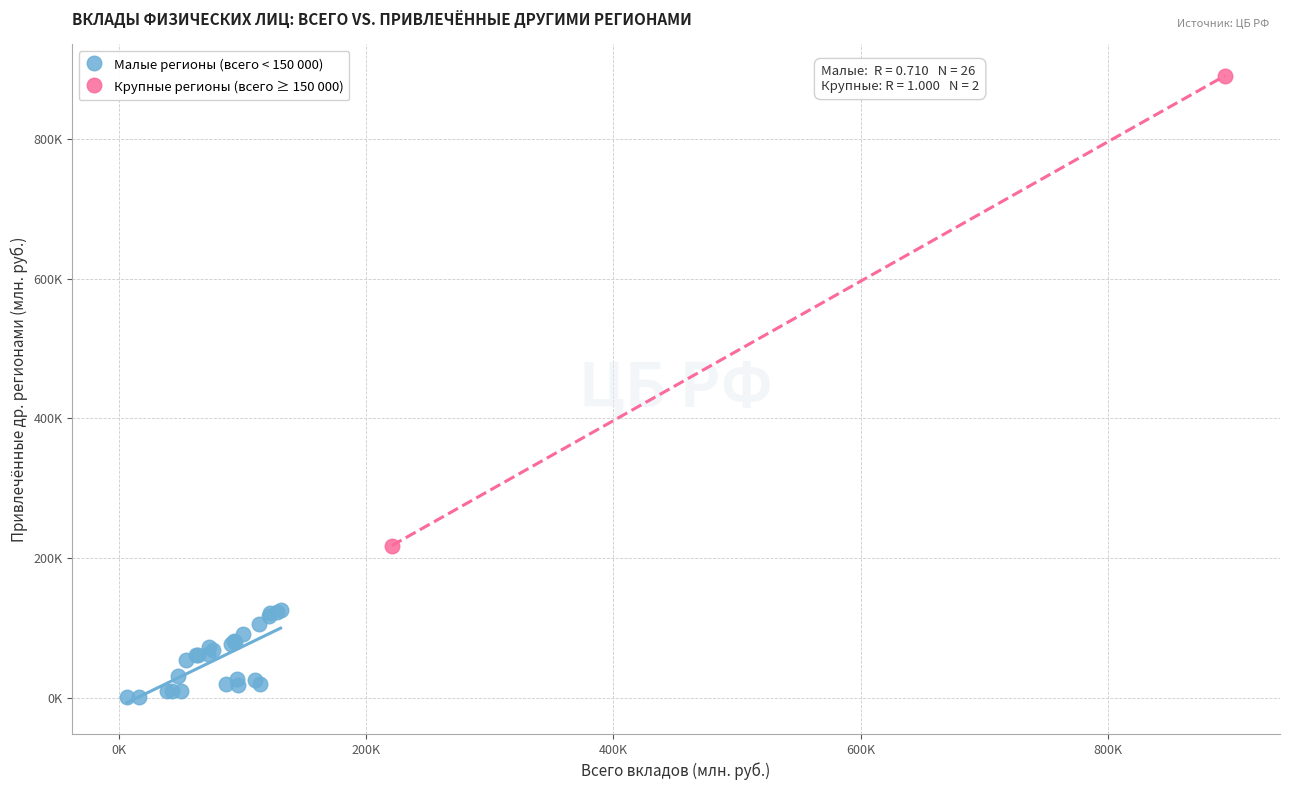

Which series contains the lowest Y value?

Малые регионы (всего < 150 000)